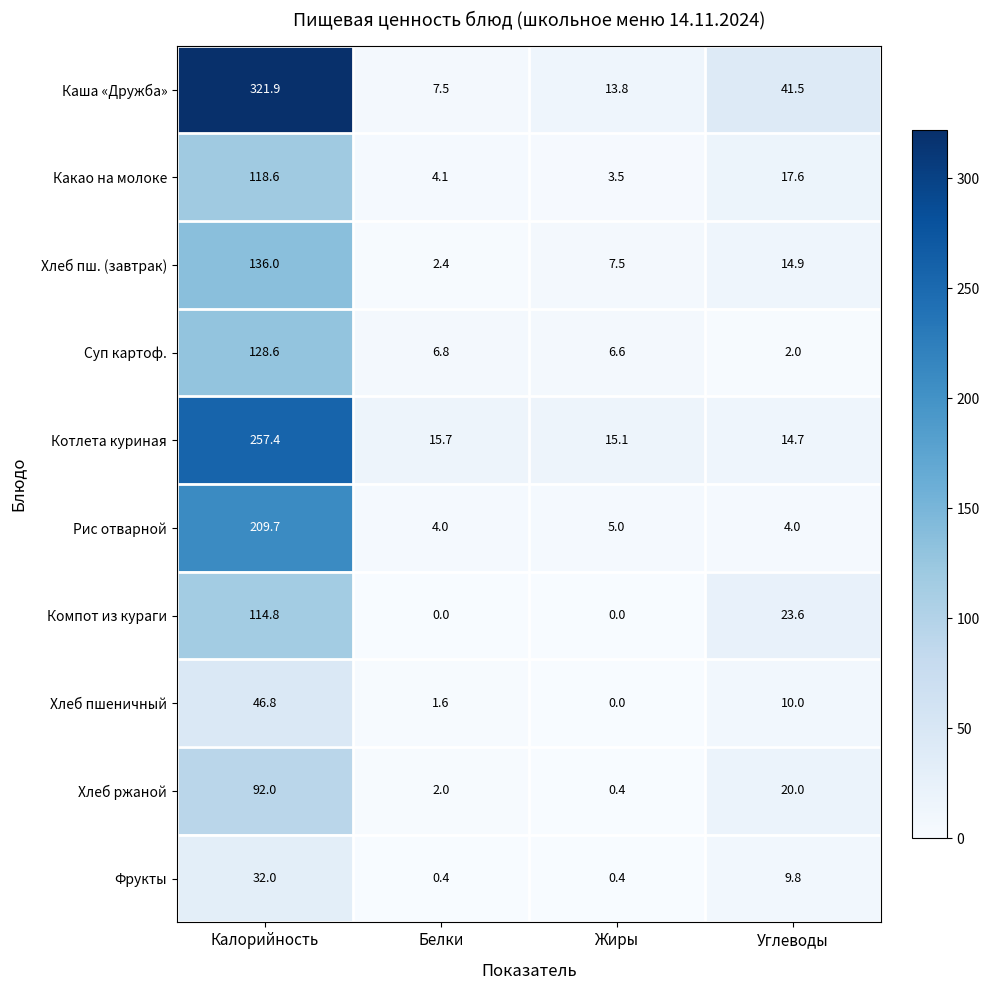

At which label is Хлеб ржаной closest to 46?

Углеводы